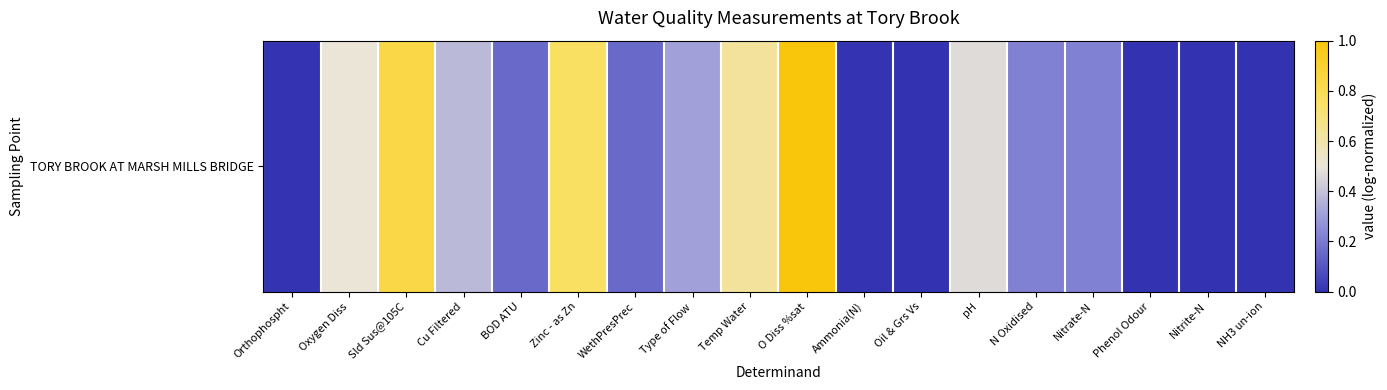

At which category does the chart reach its minimum across all series?

Oil & Grs Vs